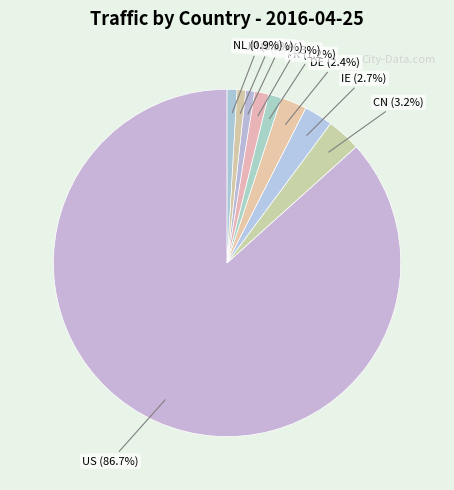

To the nearest percent, what is the difference between the largest and smallest slice percentages?

86%